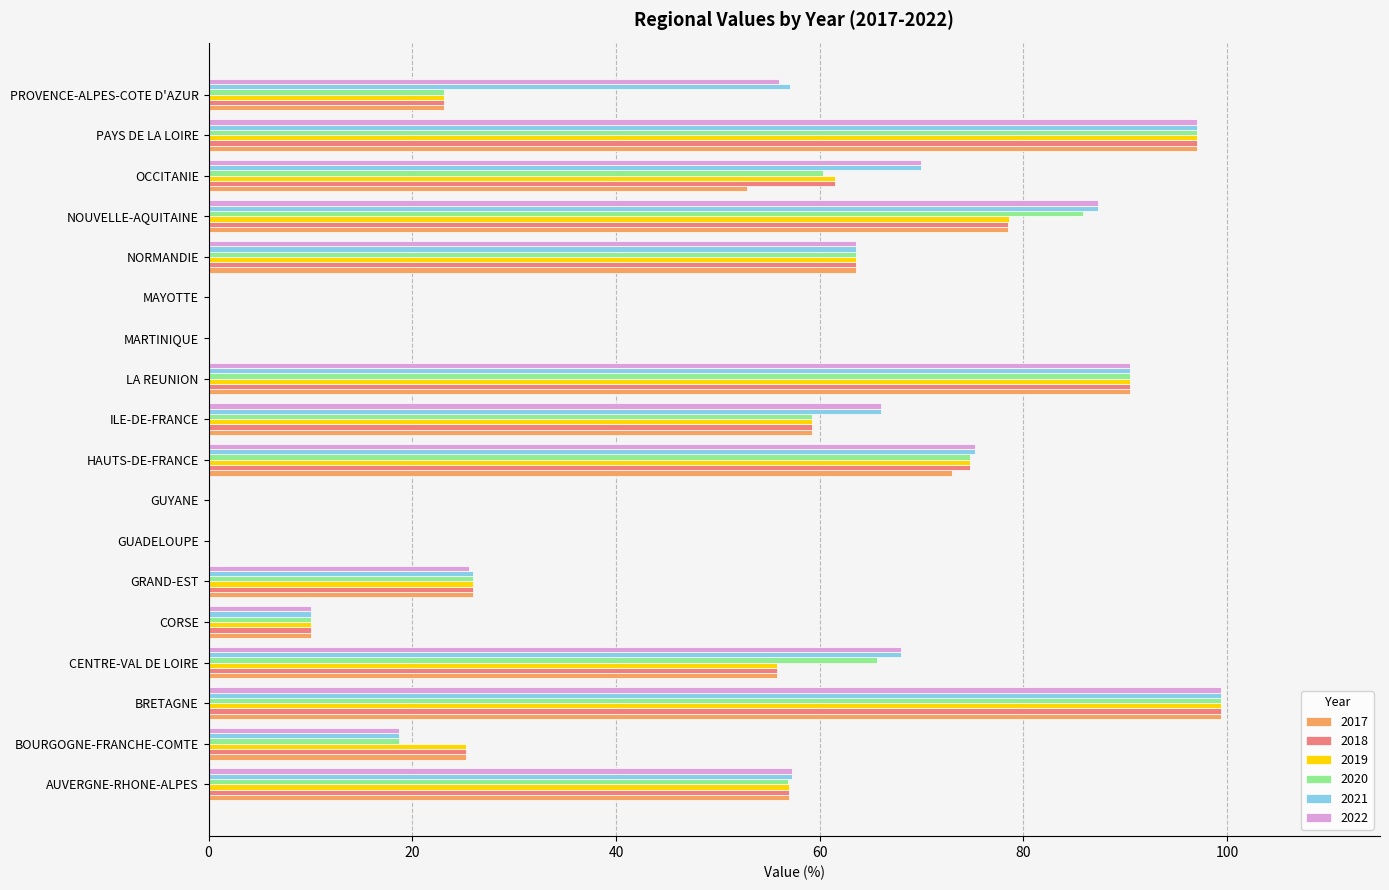

At which category is the sum across all series the highest?

BRETAGNE